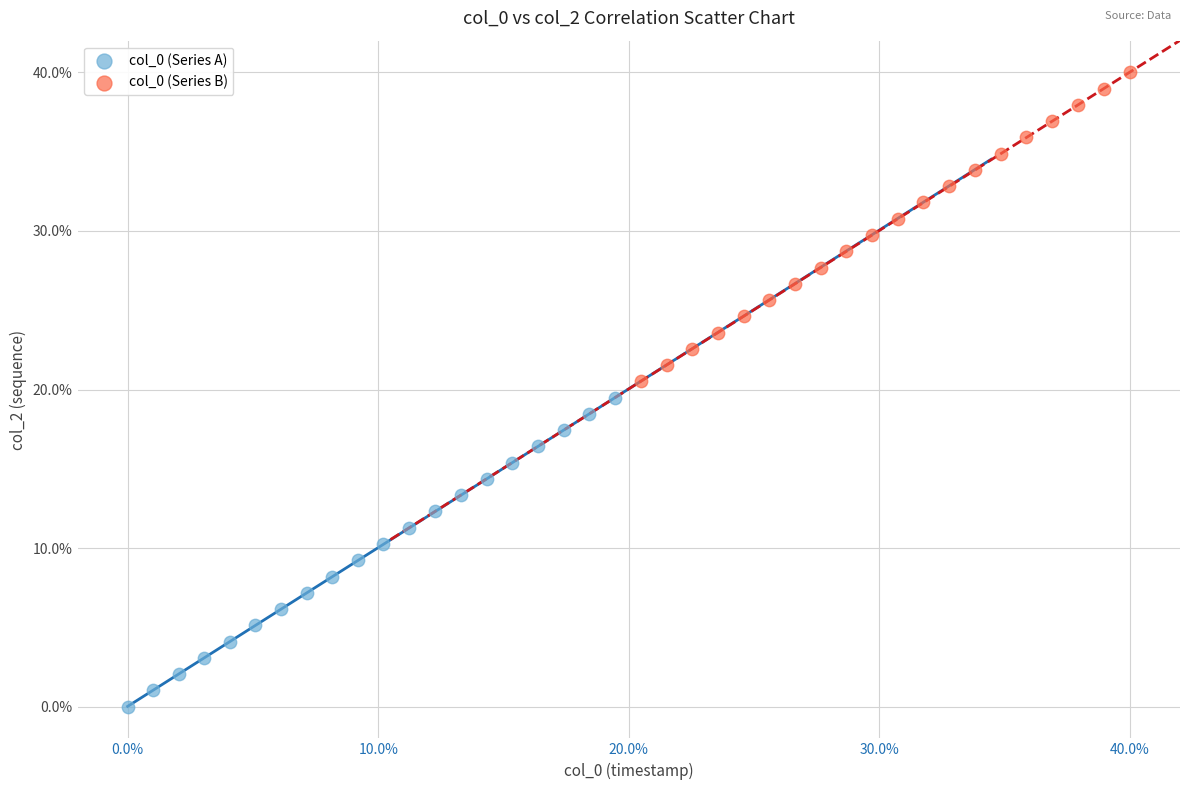

Which series contains the lowest Y value?

col_0 (Series A)